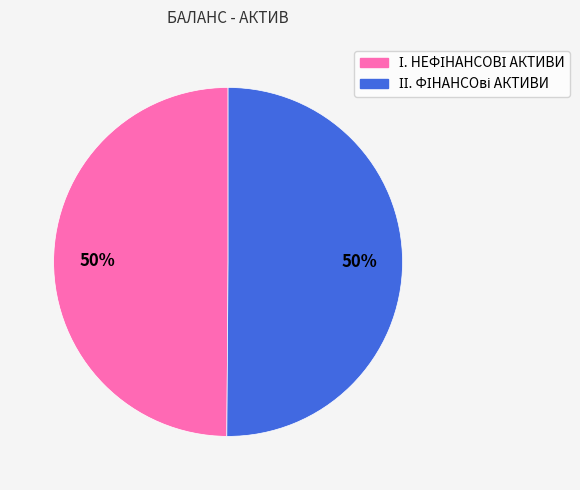

True or false: І. НЕФІНАНСОВІ АКТИВИ accounts for 56% of the total.

False